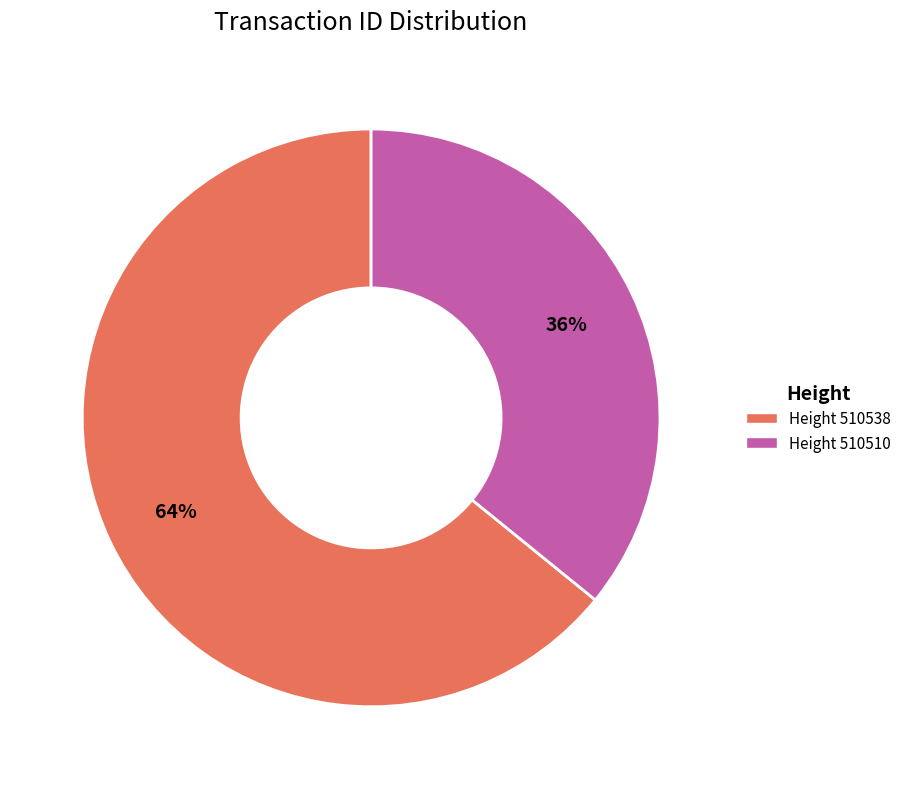

To the nearest percent, what is the average slice percentage?

50%